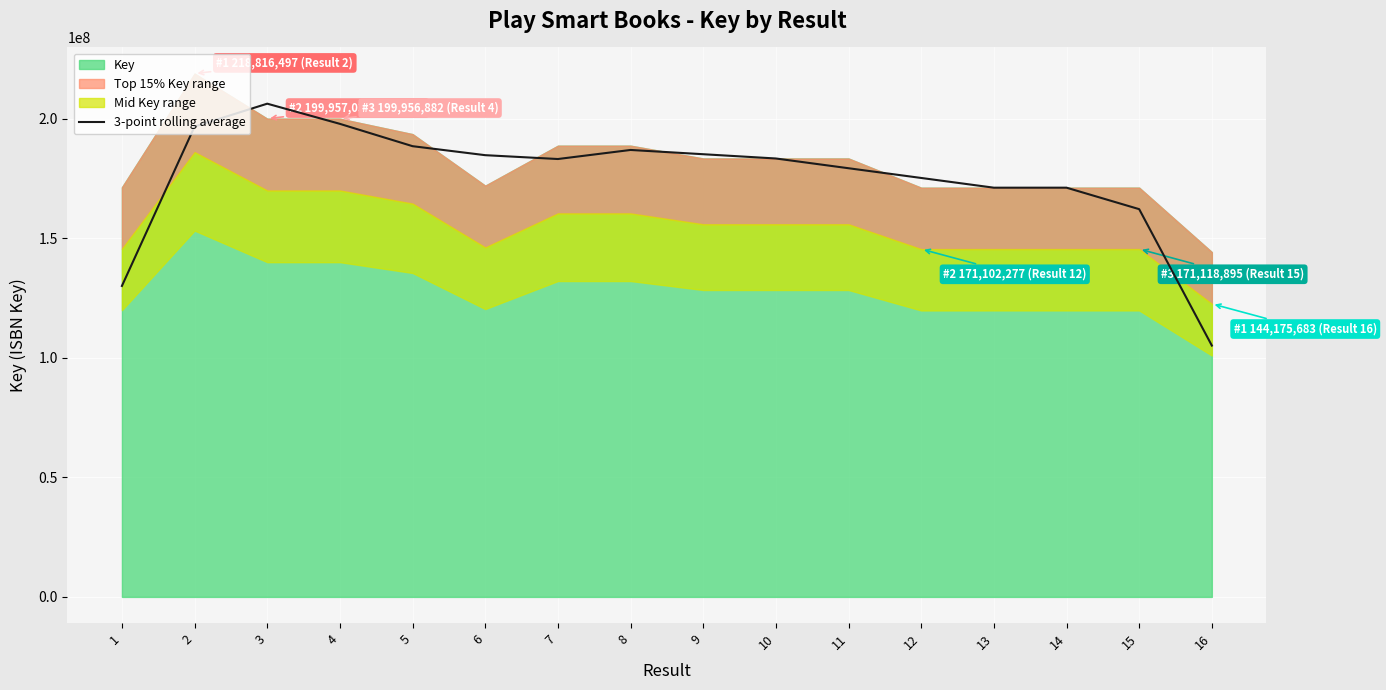

The chart shows a value of 252457095.2 at 14. True or false?

False